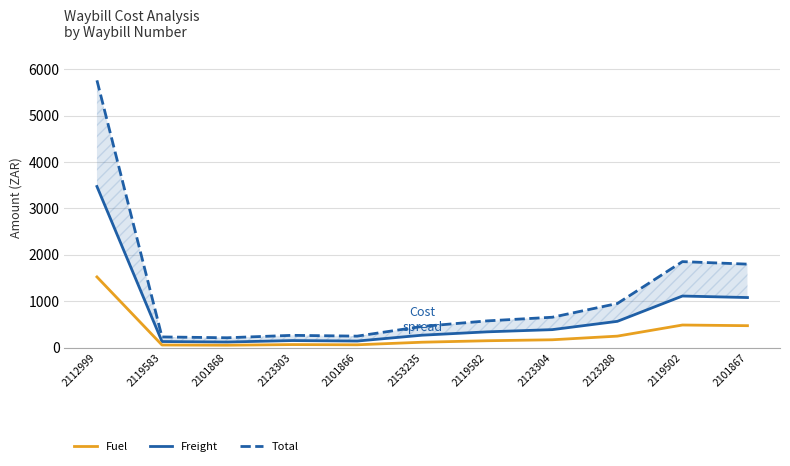

At 2119582, list the series in order from largest to smallest.

Total, Freight, Fuel